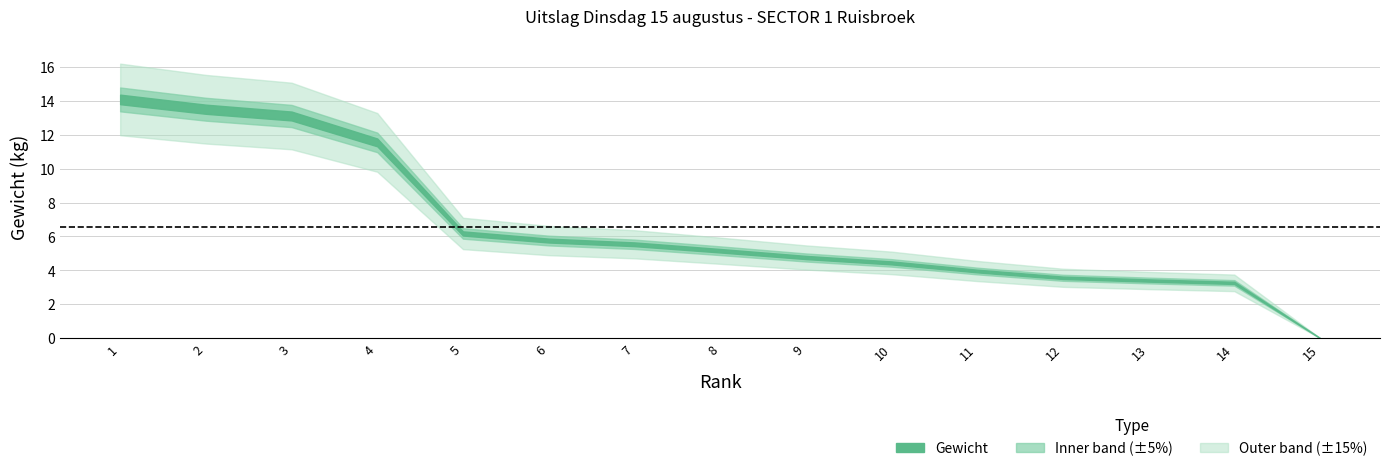

What is the sum of all values?

98.3